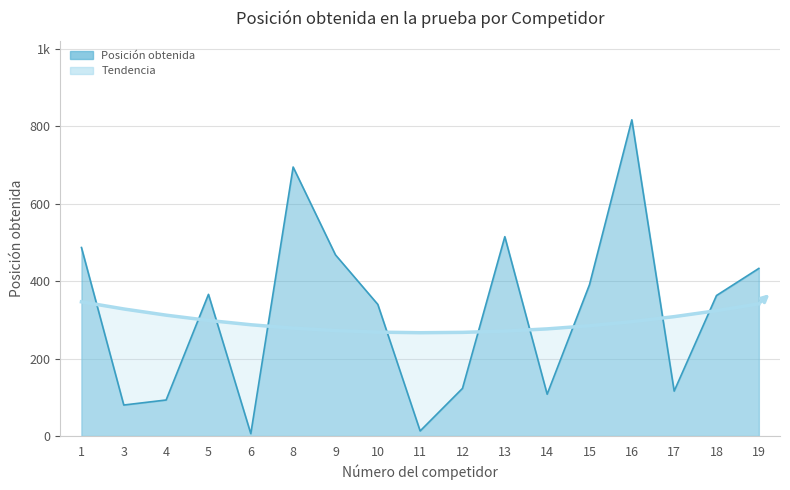

How many data points does each series have?

17